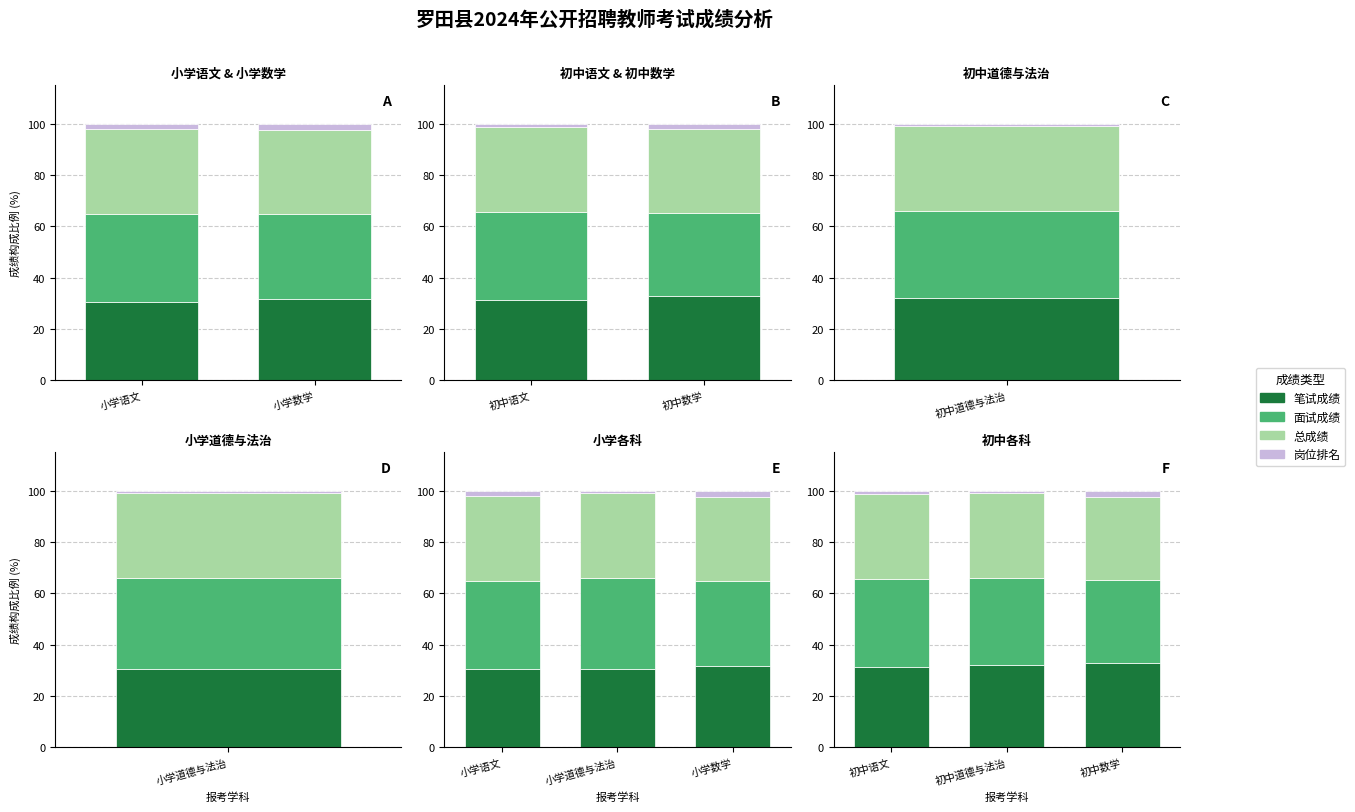

True or false: 笔试成绩 has a value of 13.7 at 初中语文.

False